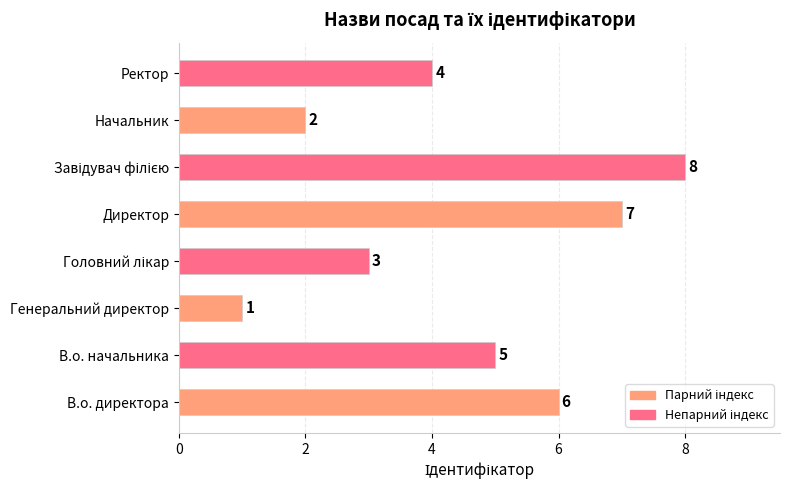

How many categories are shown in the chart?

8